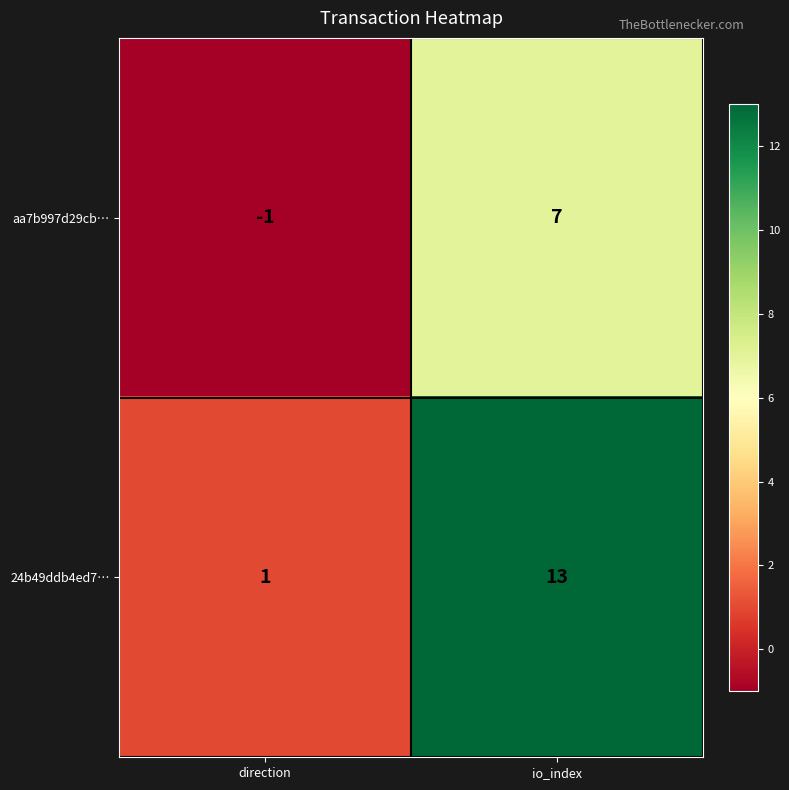

What is the difference between the aa7b997d29cb… values at io_index and direction?

8